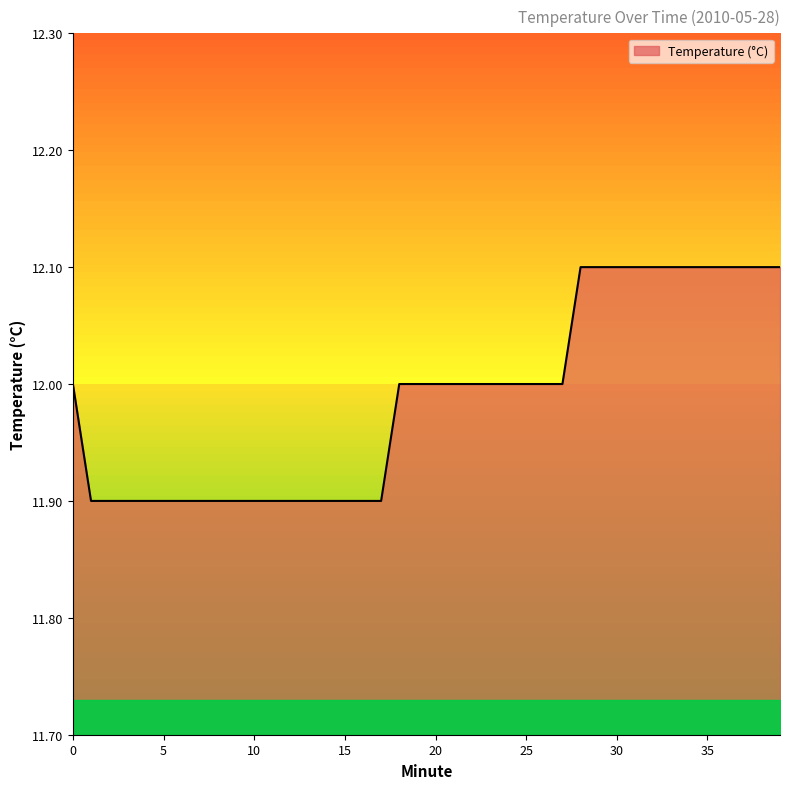

What is the greatest value displayed?

12.1